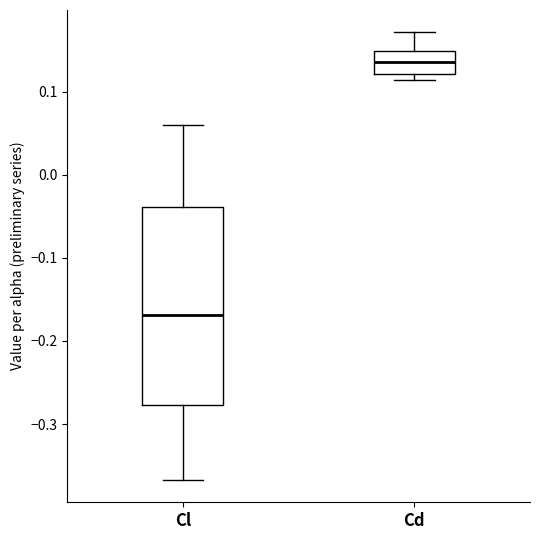

Comparing the boxes themselves (not the whiskers), which one is the tallest?

Cl